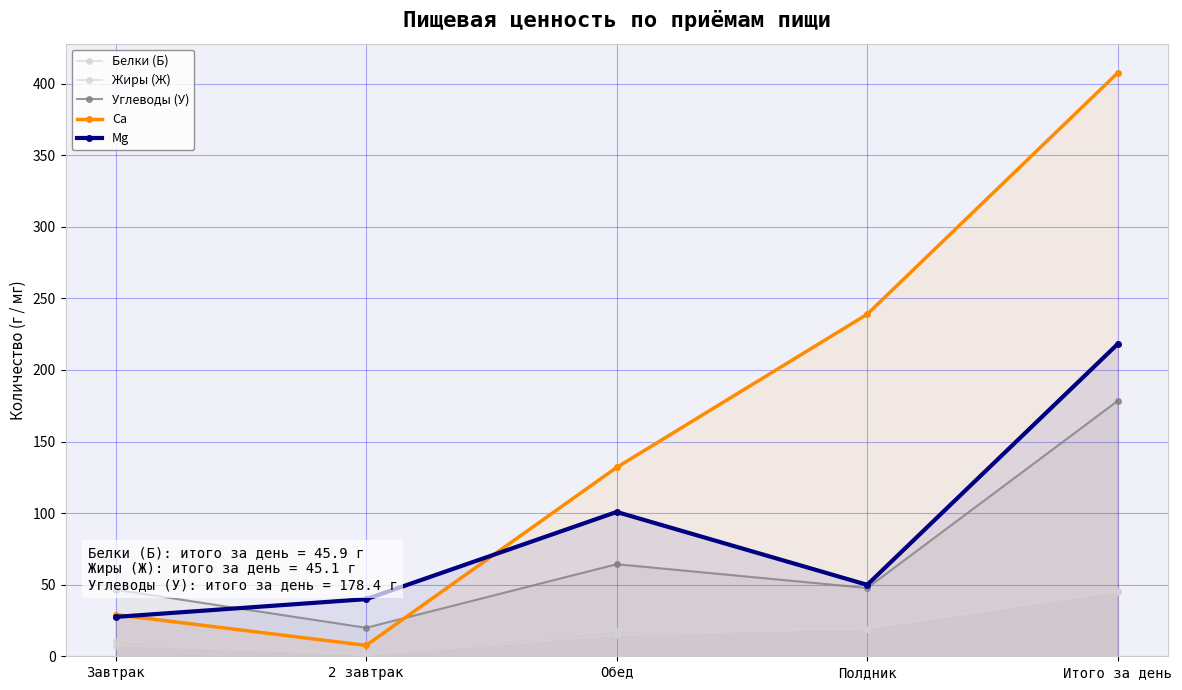

True or false: Ca and Жиры (Ж) intersect in this chart.

False